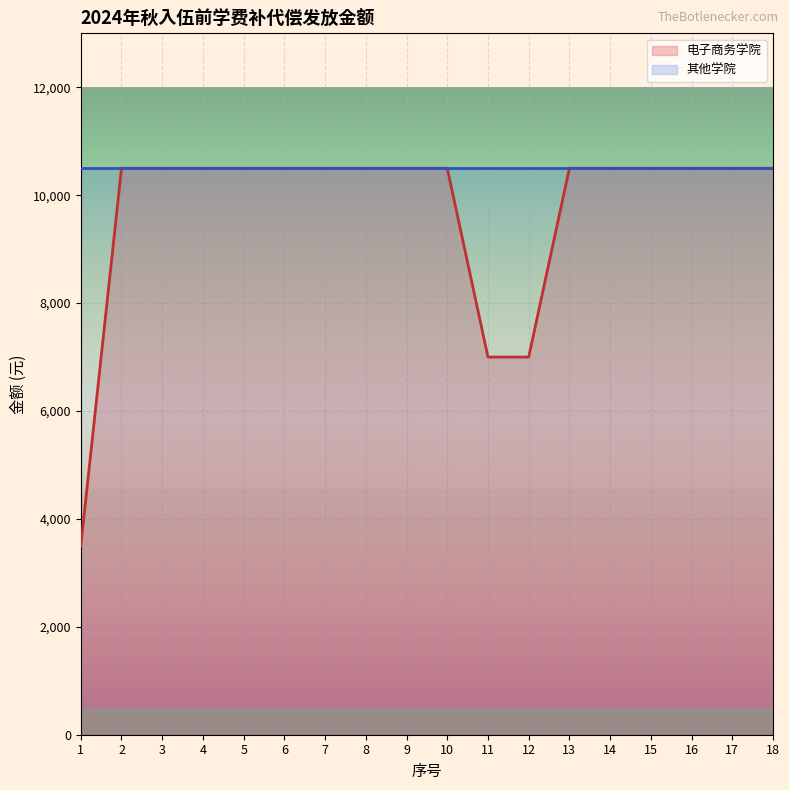

What is the sum of all values?

175000